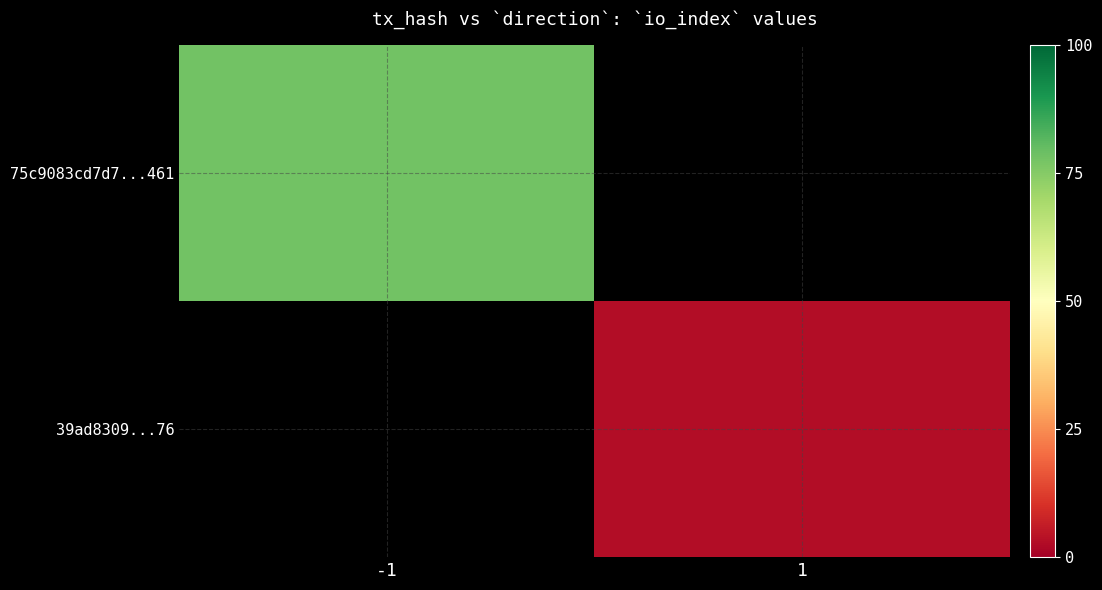

What is the highest value of the 75c9083cd7d7...461 series?

78.0